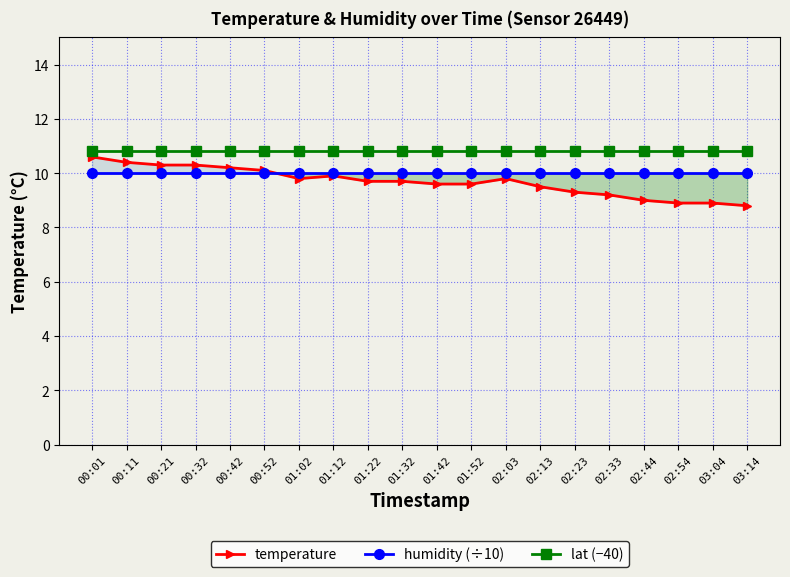

True or false: temperature and humidity (÷10) intersect in this chart.

True